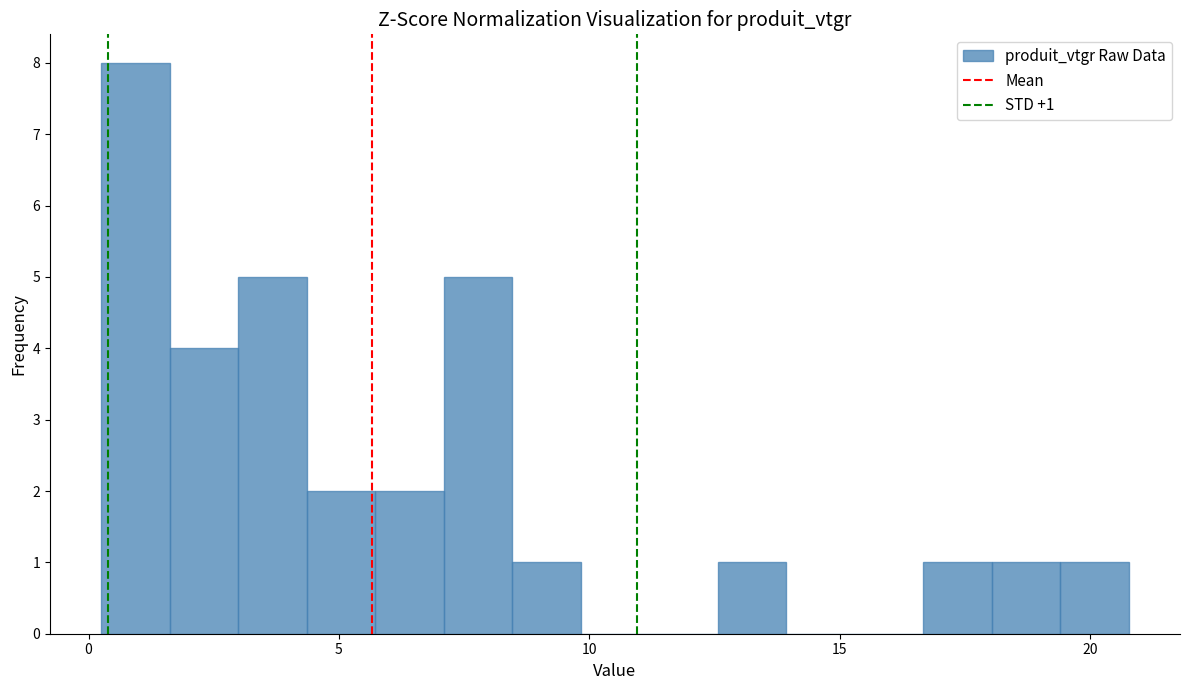

Read against the x-axis, roughly where is the centre of the tallest bar?

1.0